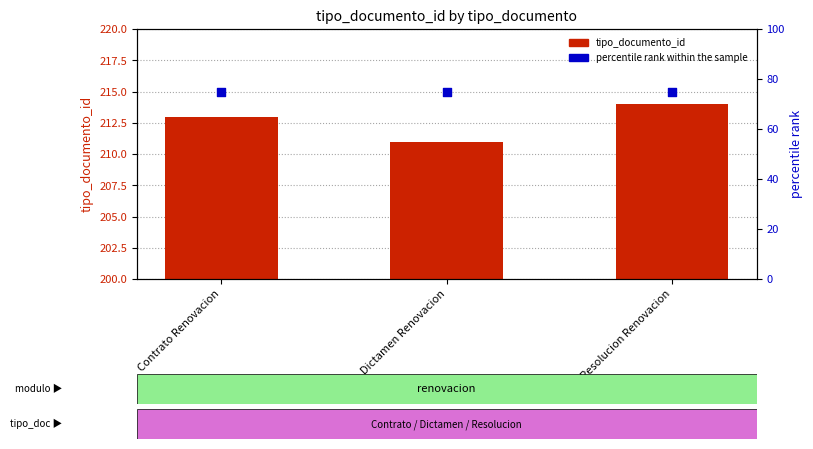

Which series has the widest spread of Y values?

tipo_documento_id